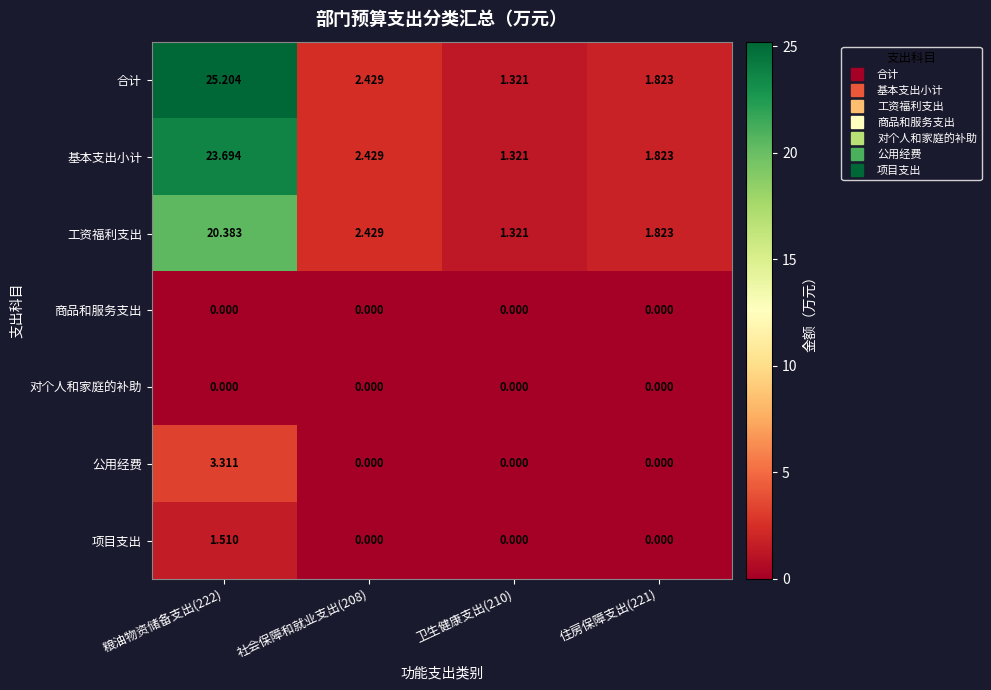

Is the value of 对个人和家庭的补助 at 住房保障支出(221) greater than the value of 工资福利支出 at 住房保障支出(221)?

No